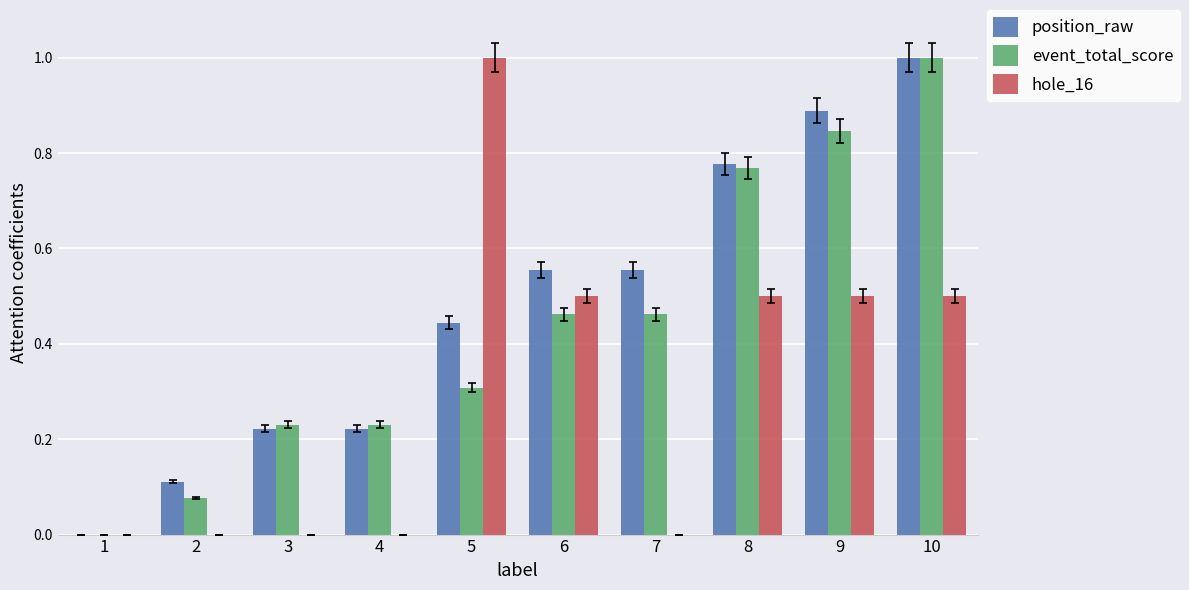

What is the sum of the event_total_score values at 6 and 10?

1.5